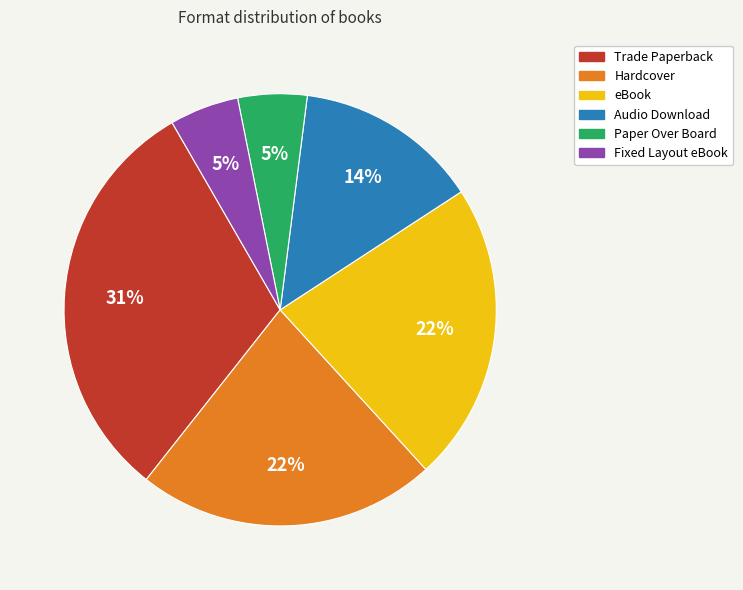

What is the largest slice in the pie chart?

Trade Paperback